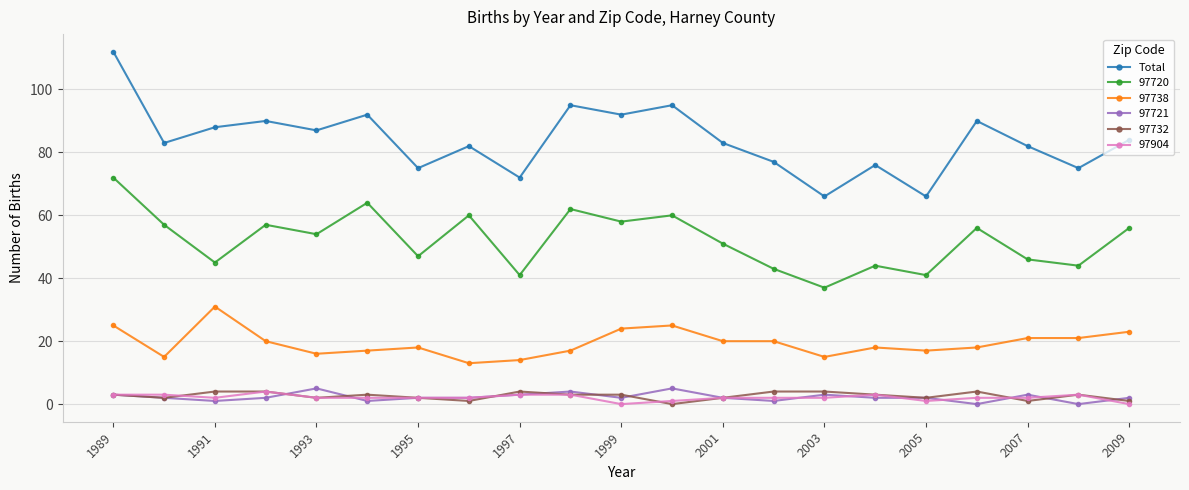

Which series has the widest spread of values?

Total